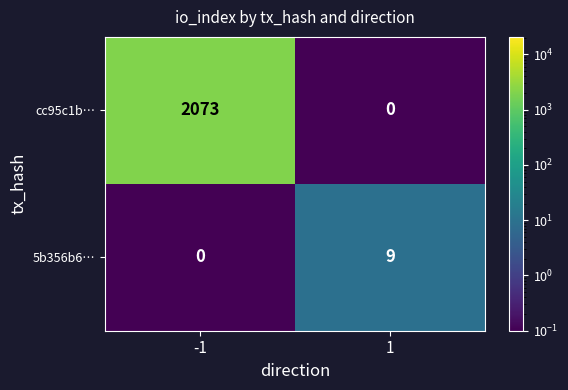

What is the difference between the 5b356b6… values at 1 and -1?

9